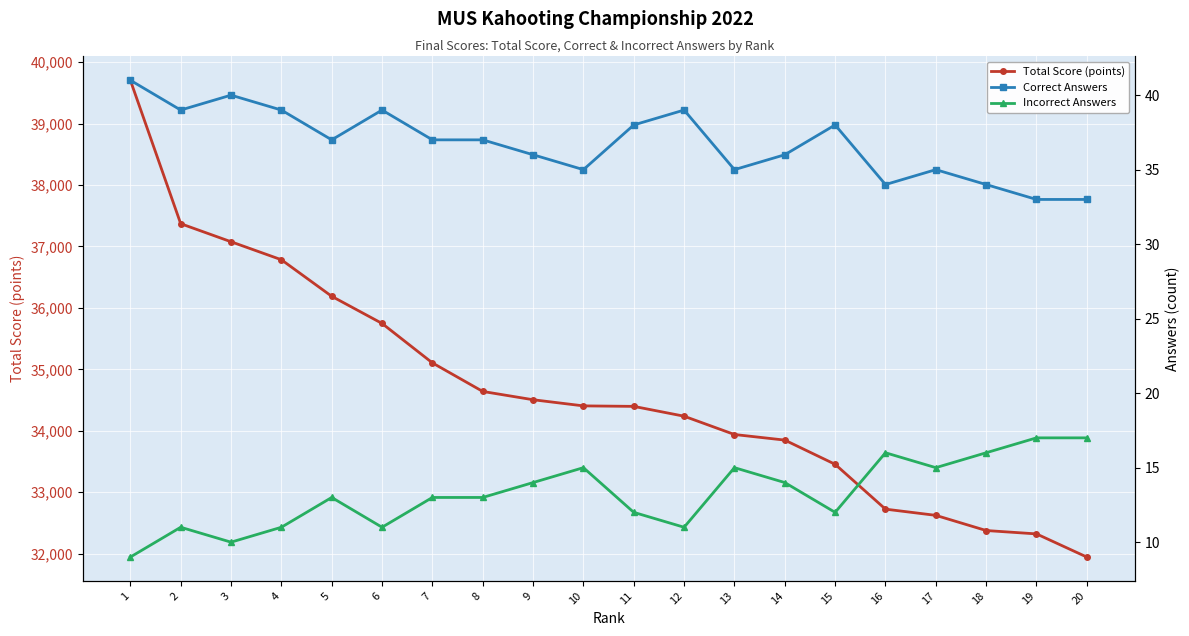

In Incorrect Answers, how many points are higher than both neighbors (excluding endpoints)?

5